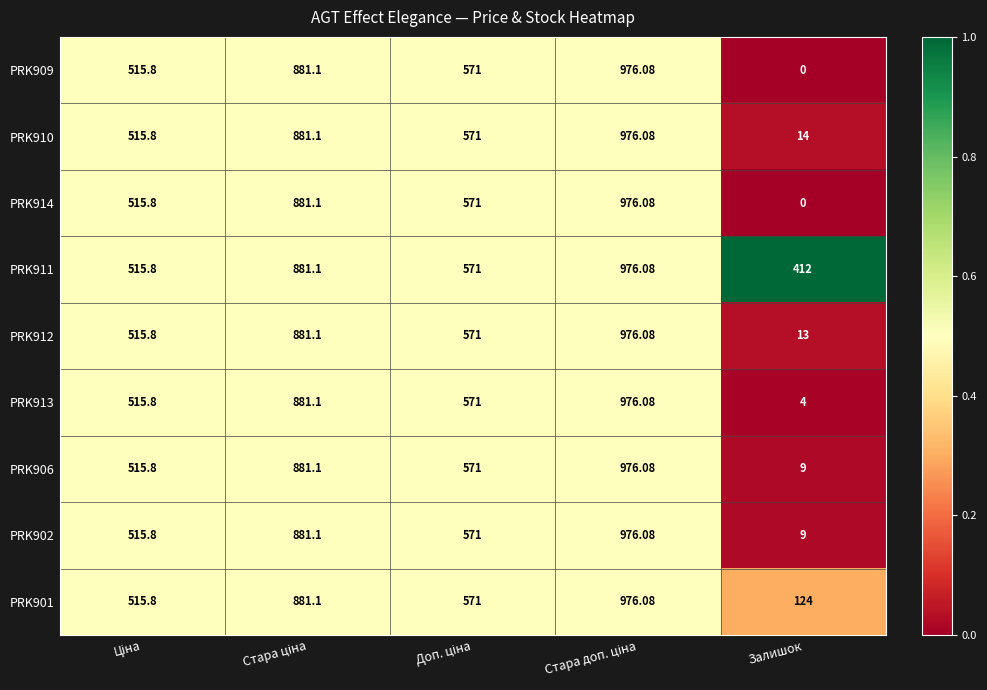

At which category does the chart reach its minimum across all series?

Залишок